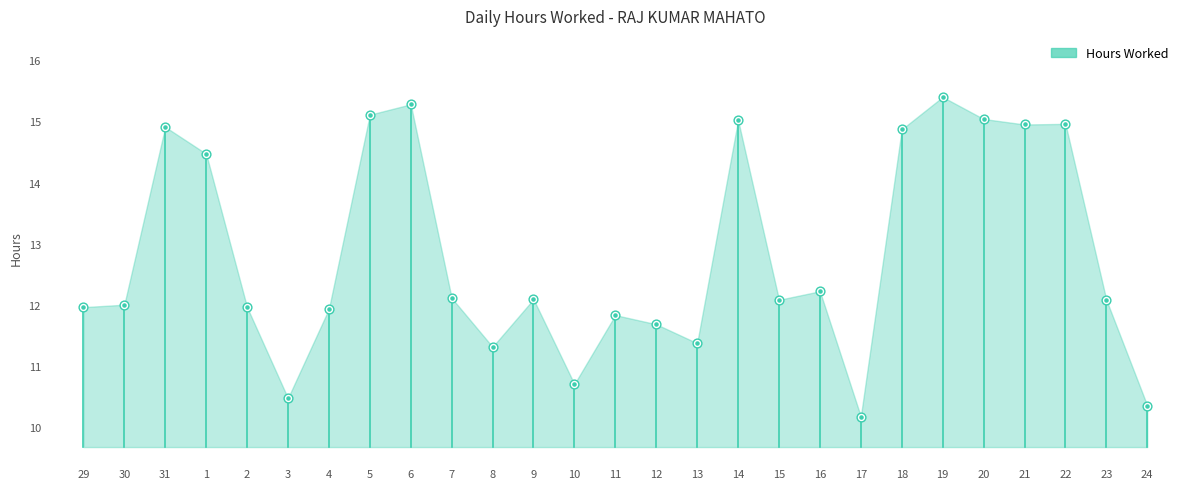

Which has a higher value, 29 or 14?

14